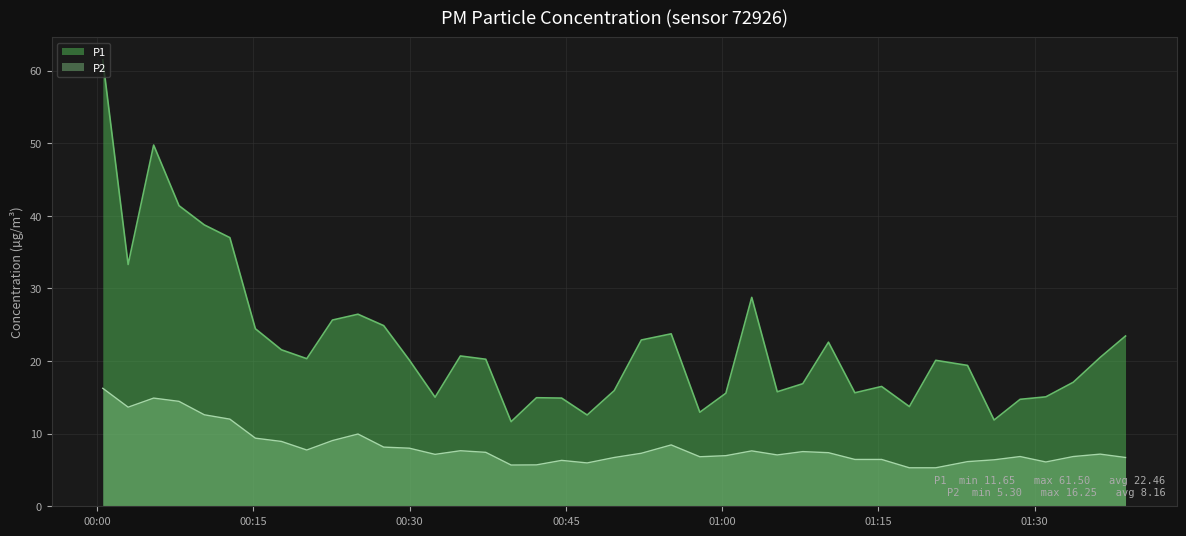

What is the sum of the P2 values at 2022-08-26T01:20:30 and 2022-08-26T01:05:17?

12.4